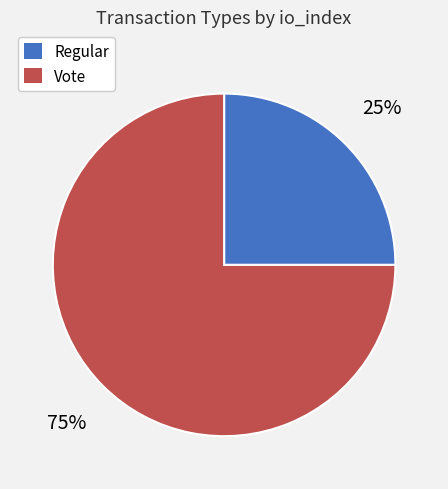

Approximately how many times larger is the value at Vote compared to Regular?

3.0